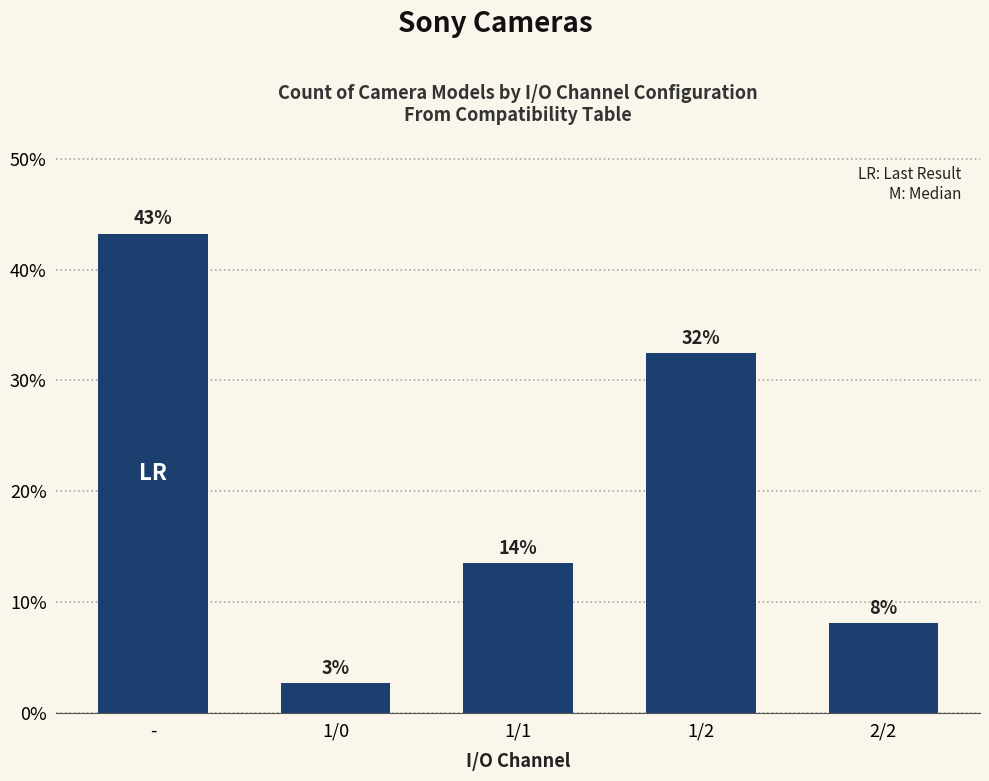

Does the chart contain any negative values?

No